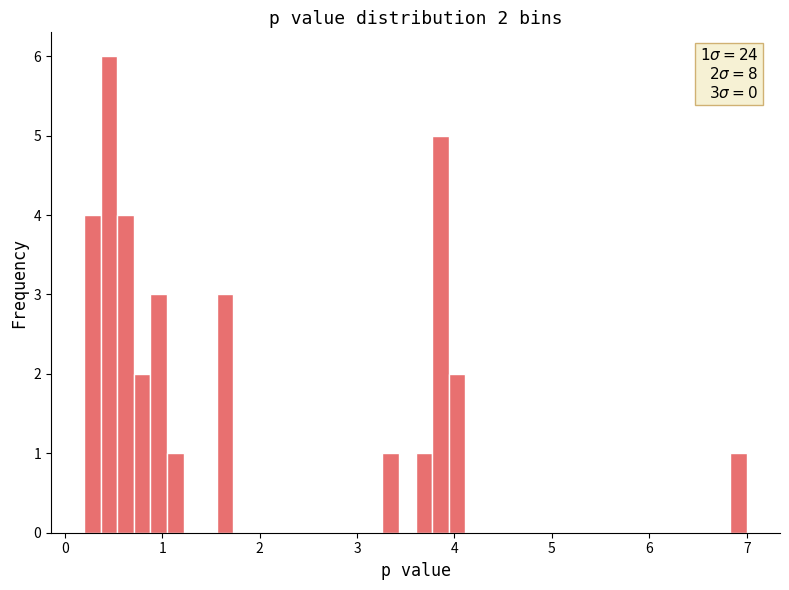

Read against the x-axis, roughly where is the centre of the tallest bar?

0.5